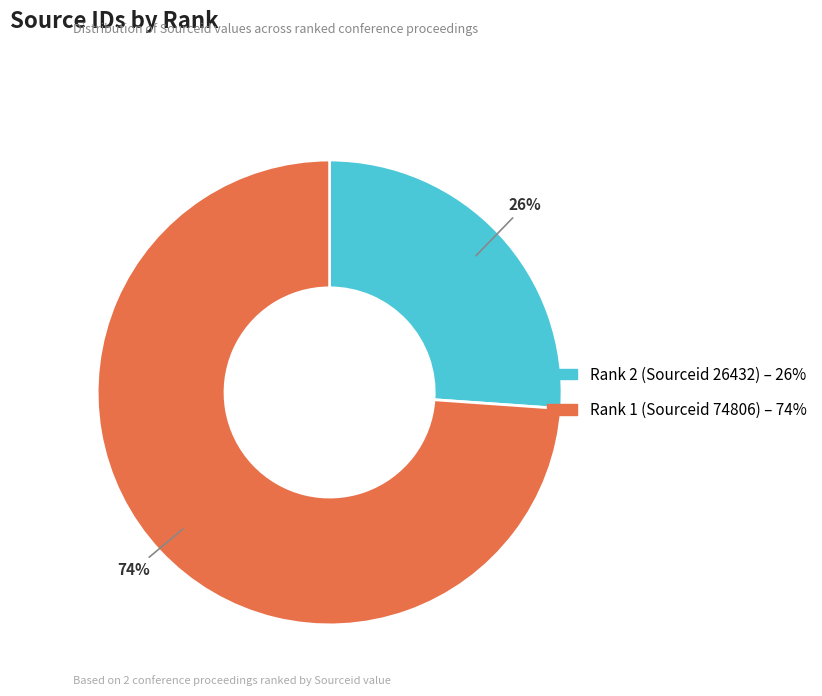

Approximately how many times larger is the value at Rank 1 (Sourceid 74806) compared to Rank 2 (Sourceid 26432)?

2.8